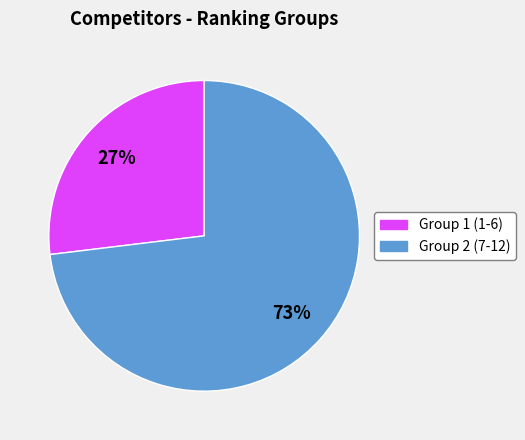

To the nearest percent, what is the difference between the largest and smallest slice percentages?

46%